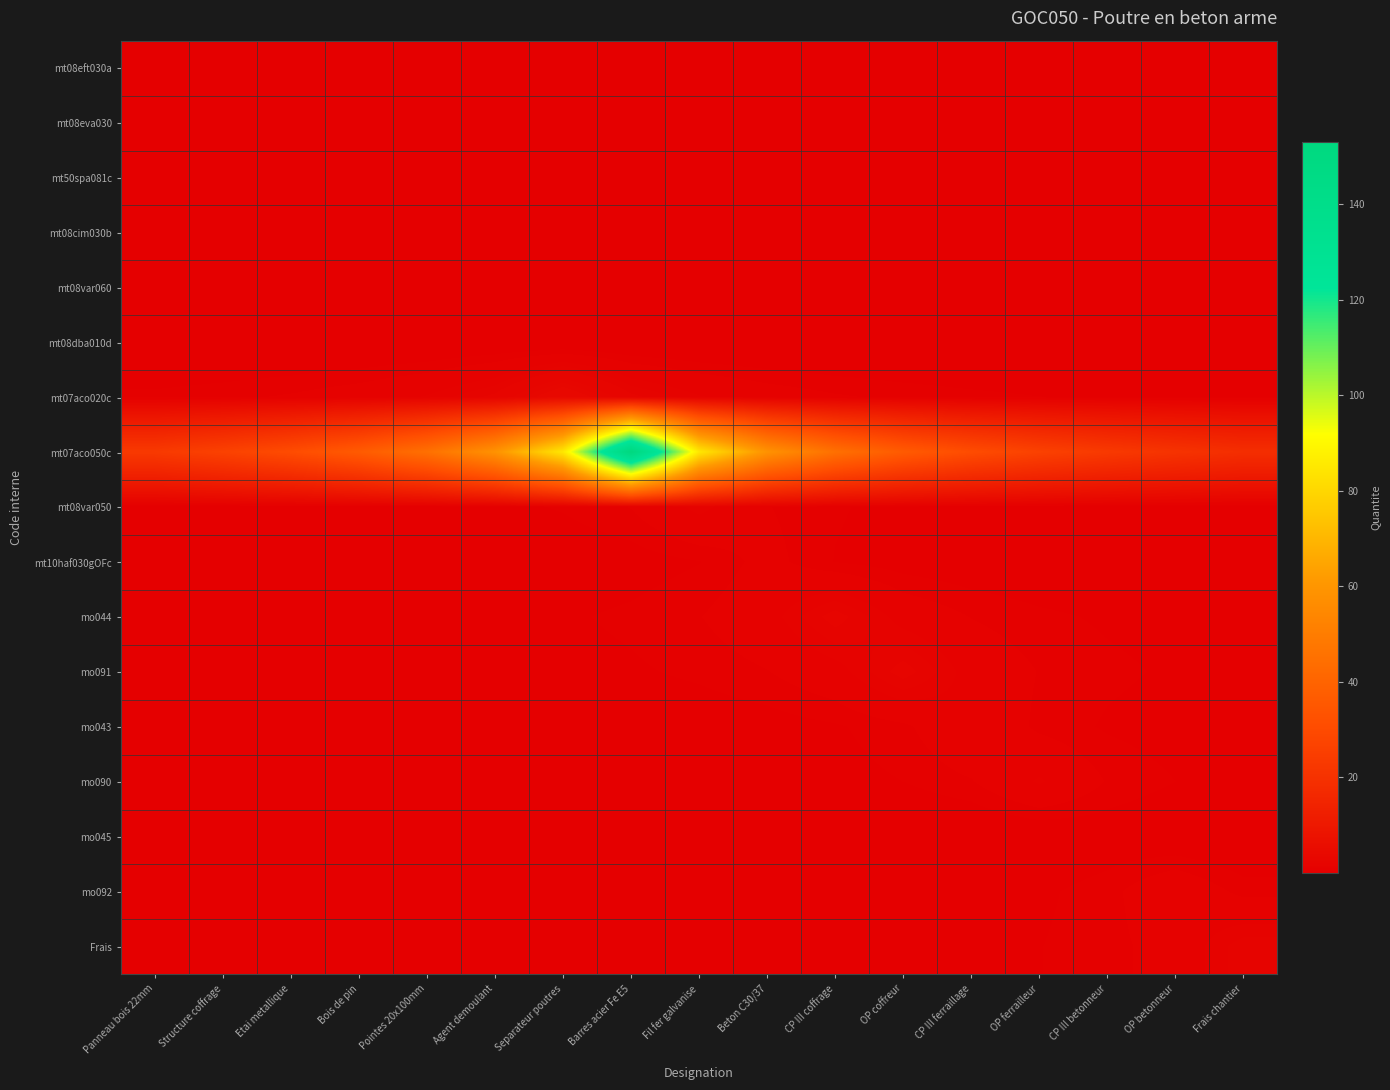

At how many categories does at least one series exceed 8?

17